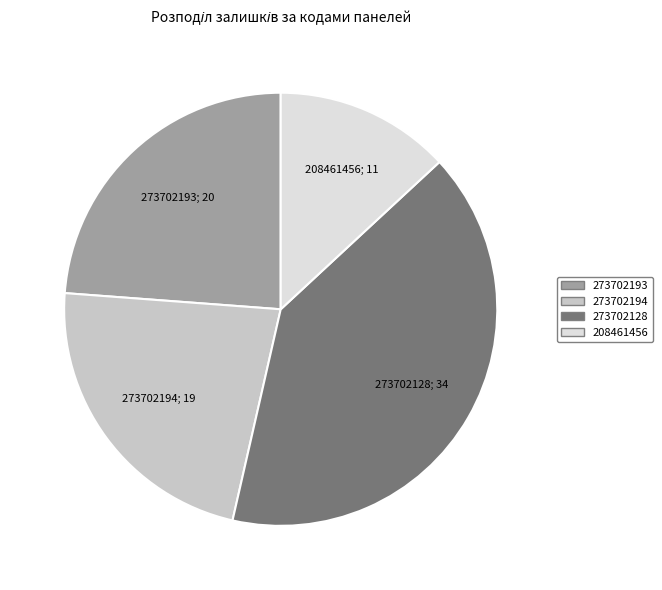

Is there any slice that represents more than half of the pie?

No